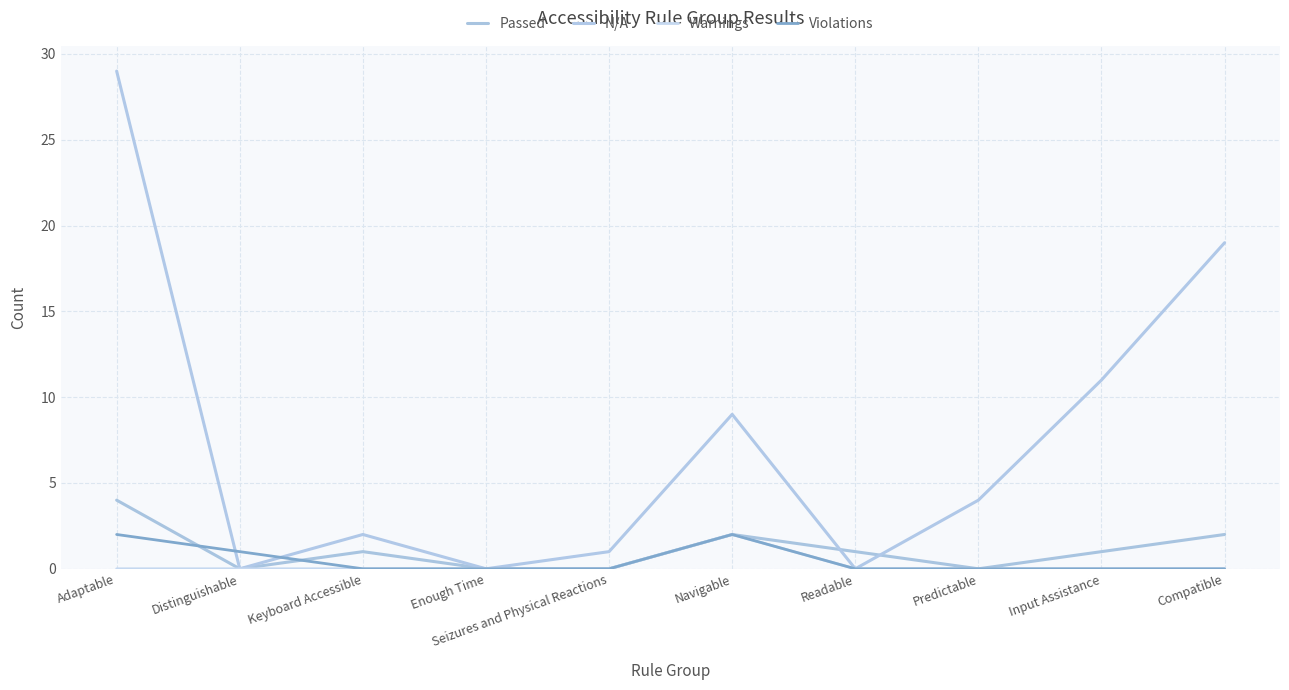

What are all the series names shown in the legend?

Passed, N/A, Warnings, Violations